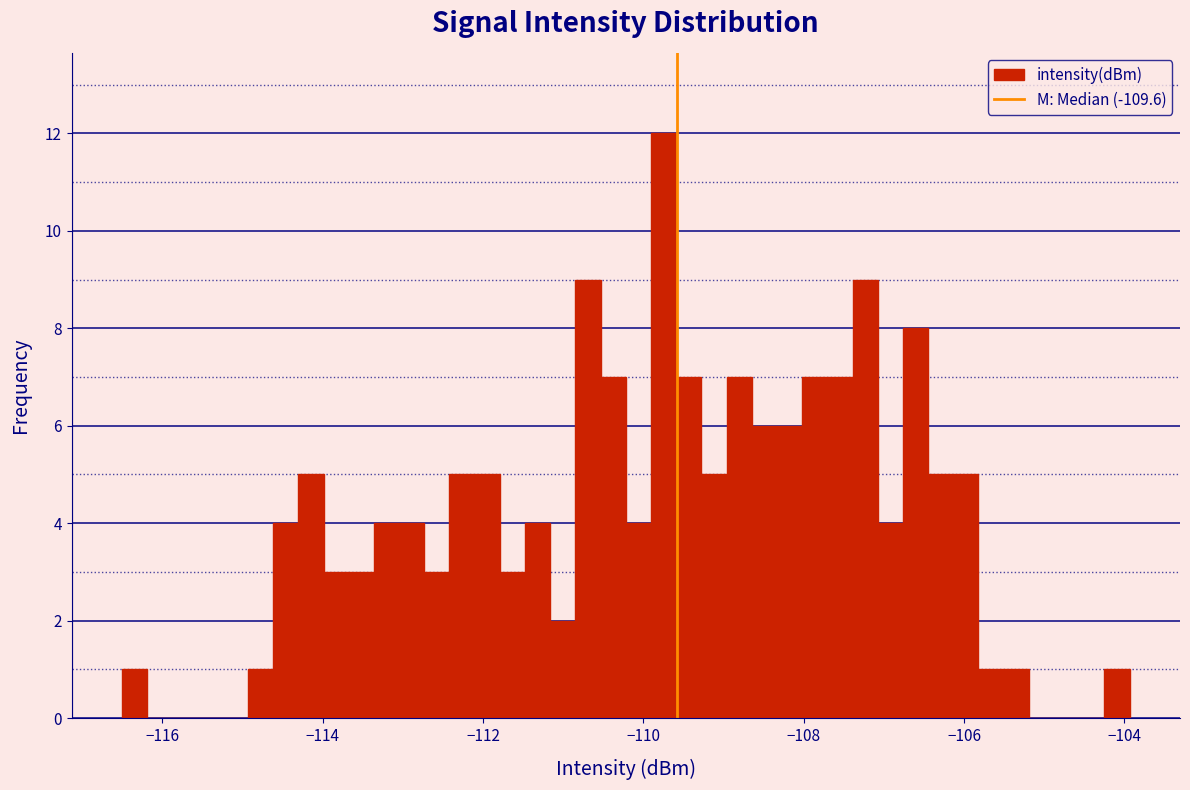

Read against the x-axis, roughly where is the centre of the tallest bar?

-109.8